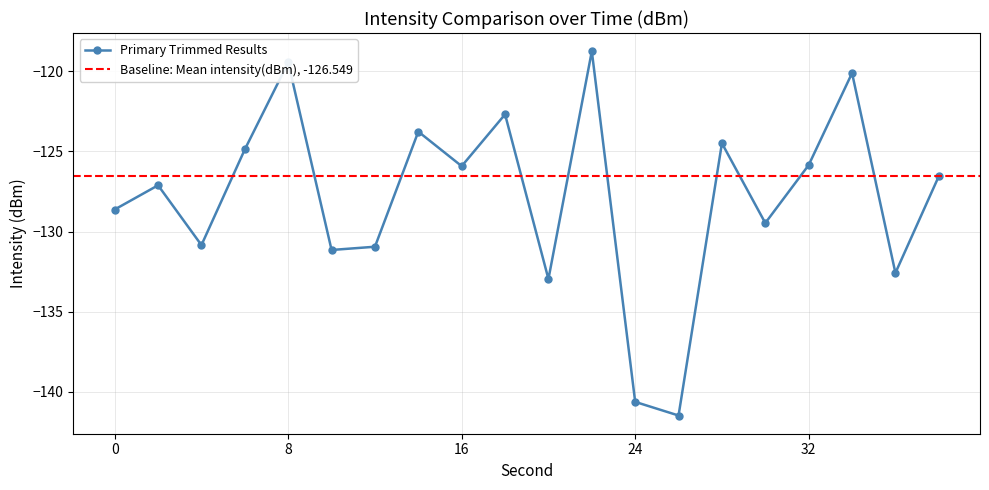

What is the value of the 3rd point from the left?

-130.8